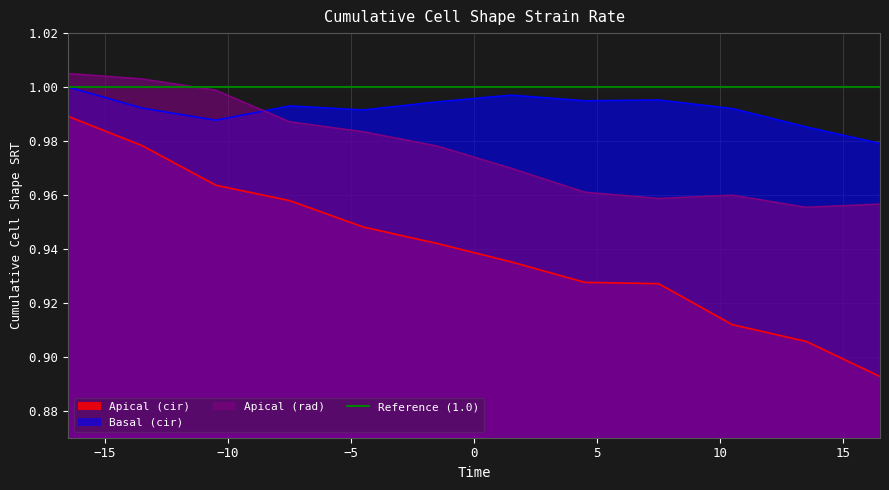

At how many categories does at least one series exceed 0?

12